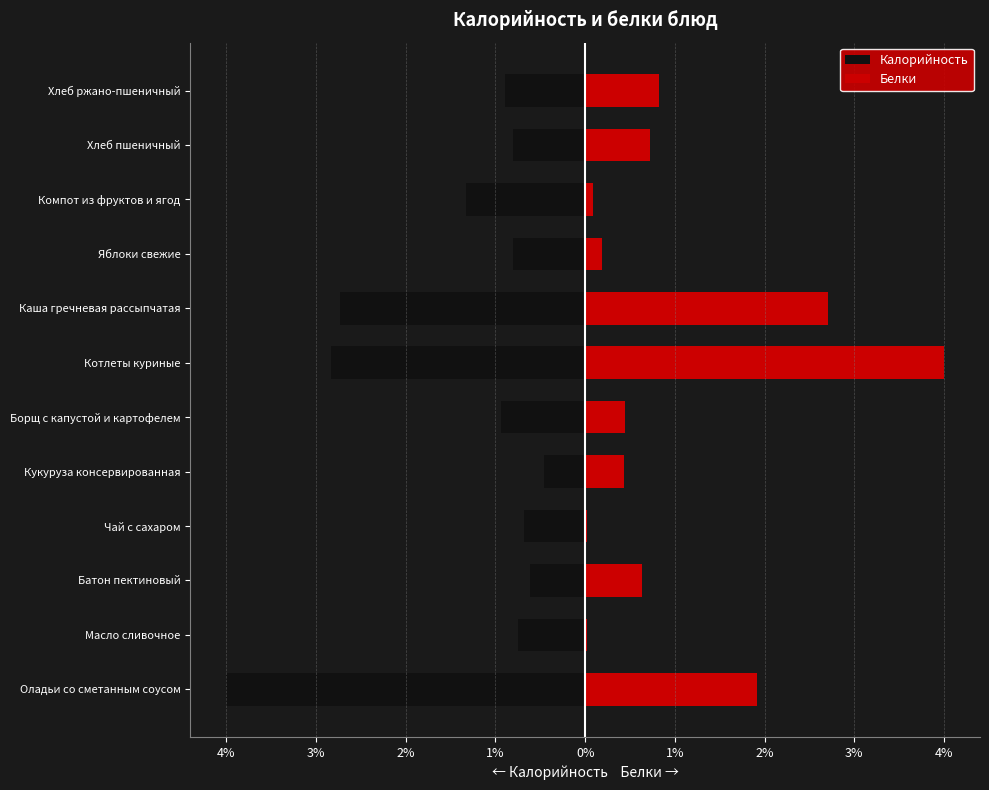

Which series has the widest spread of values?

Белки